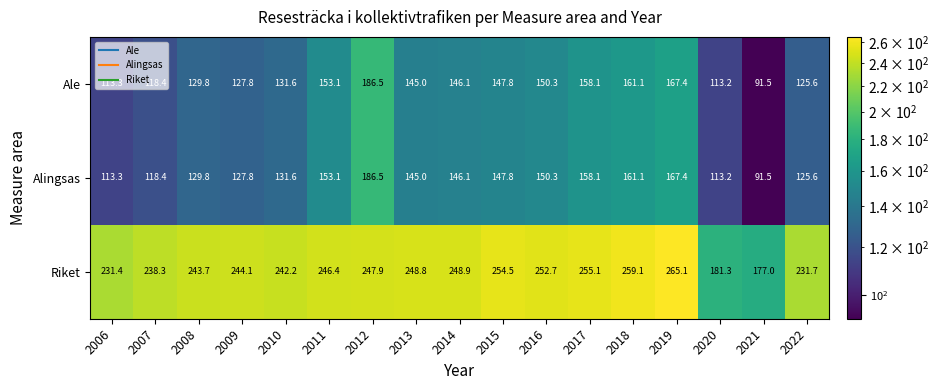

At which label is Riket closest to 221?

2006